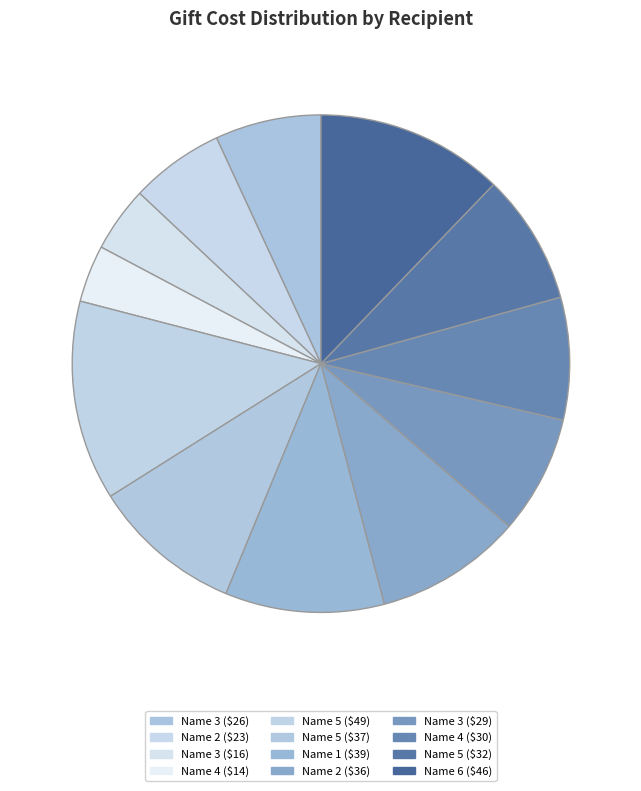

Is there any slice that represents more than half of the pie?

No